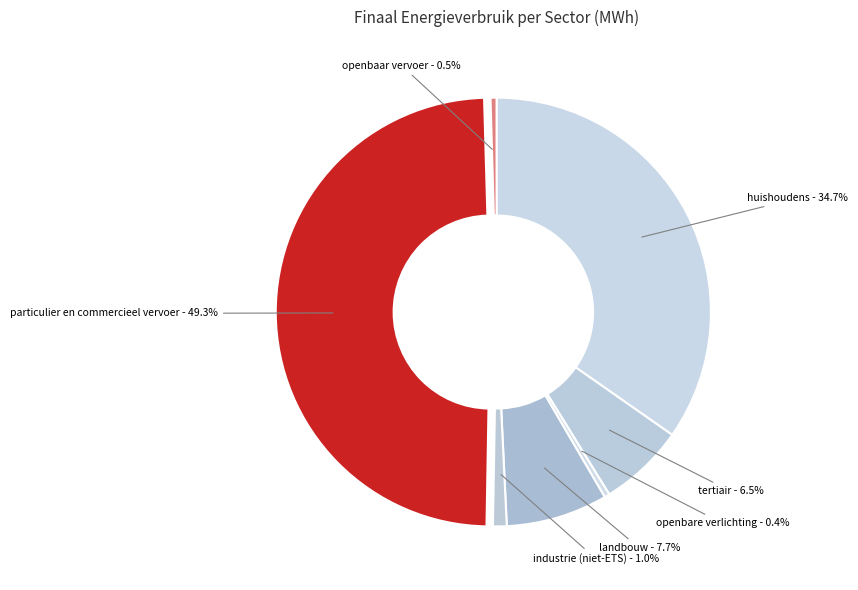

To the nearest percent, what is the average slice percentage?

14%